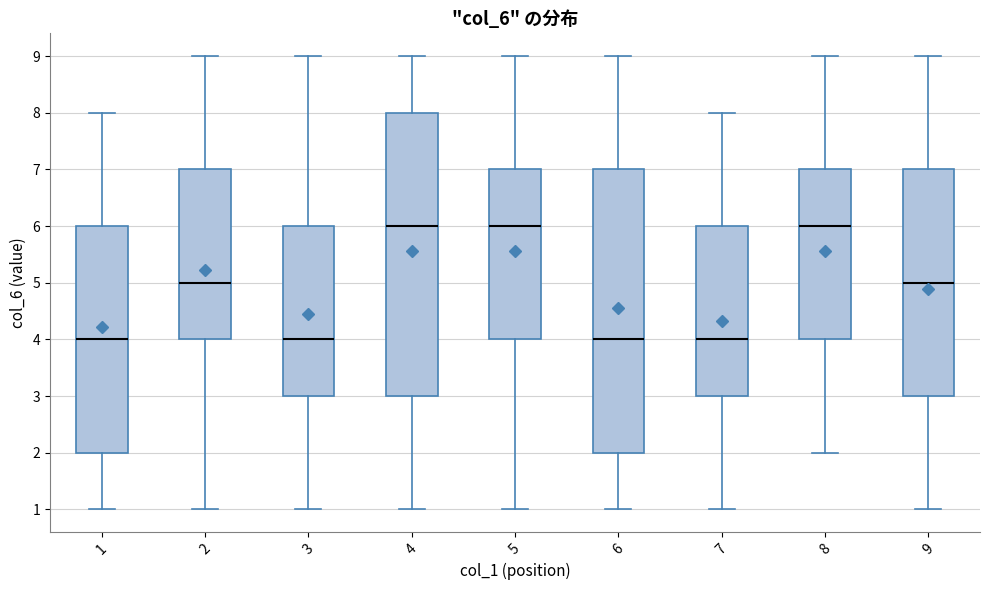

Where is the upper edge of the box at x = 4 on the y-axis? The values are not printed on the chart, so give them approximately, as read against the axis.

8